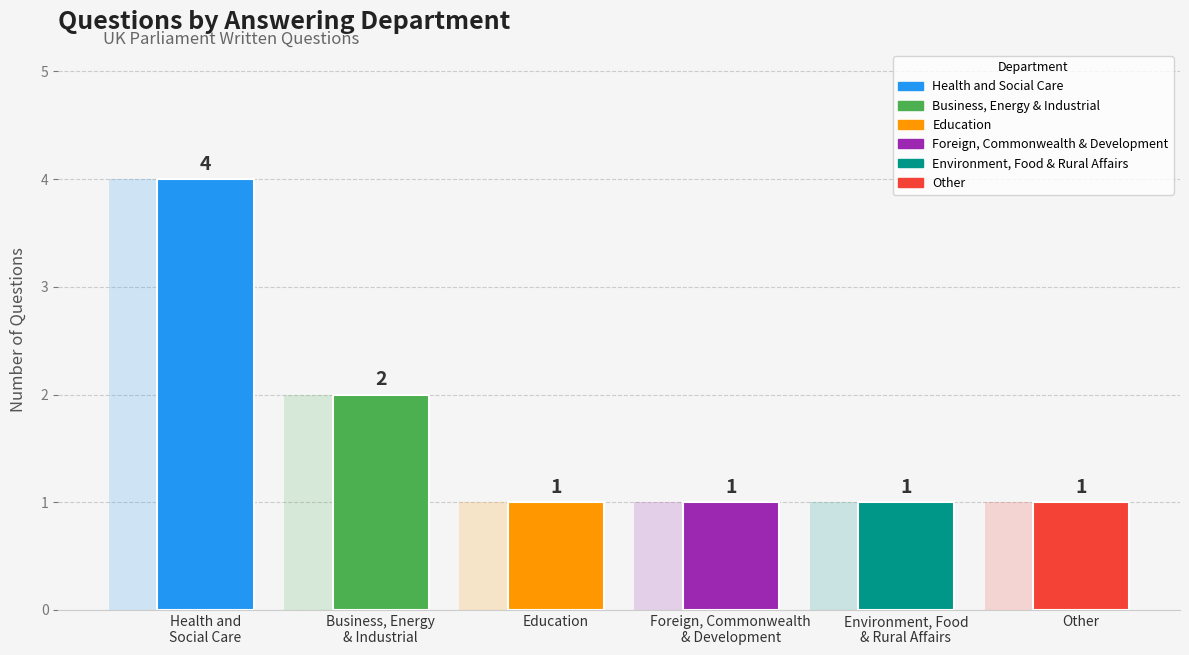

What is the label of the 5th bar from the left?

Environment, Food
& Rural Affairs